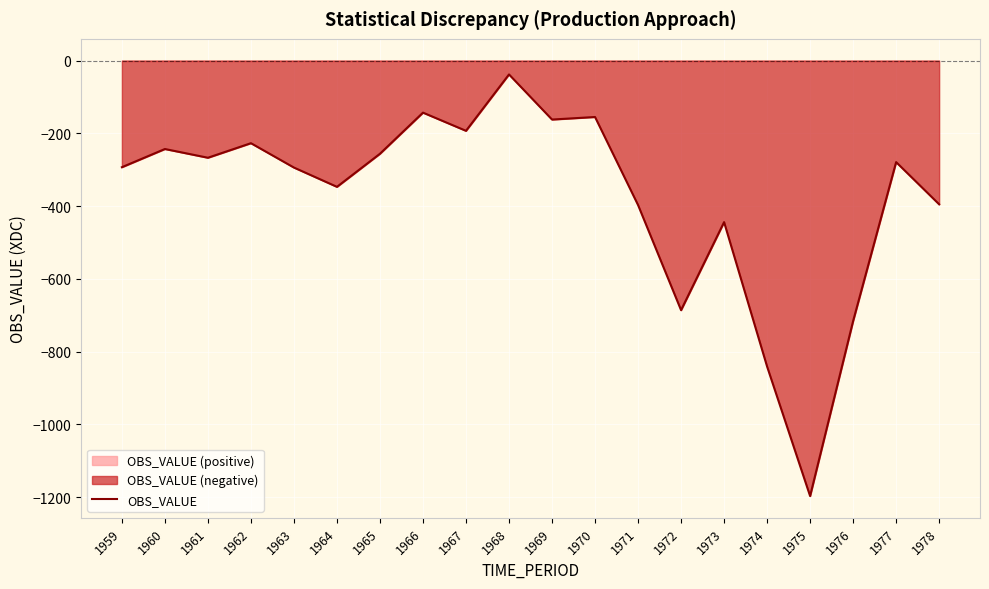

True or false: there are more than 2 points higher than both neighbors.

True